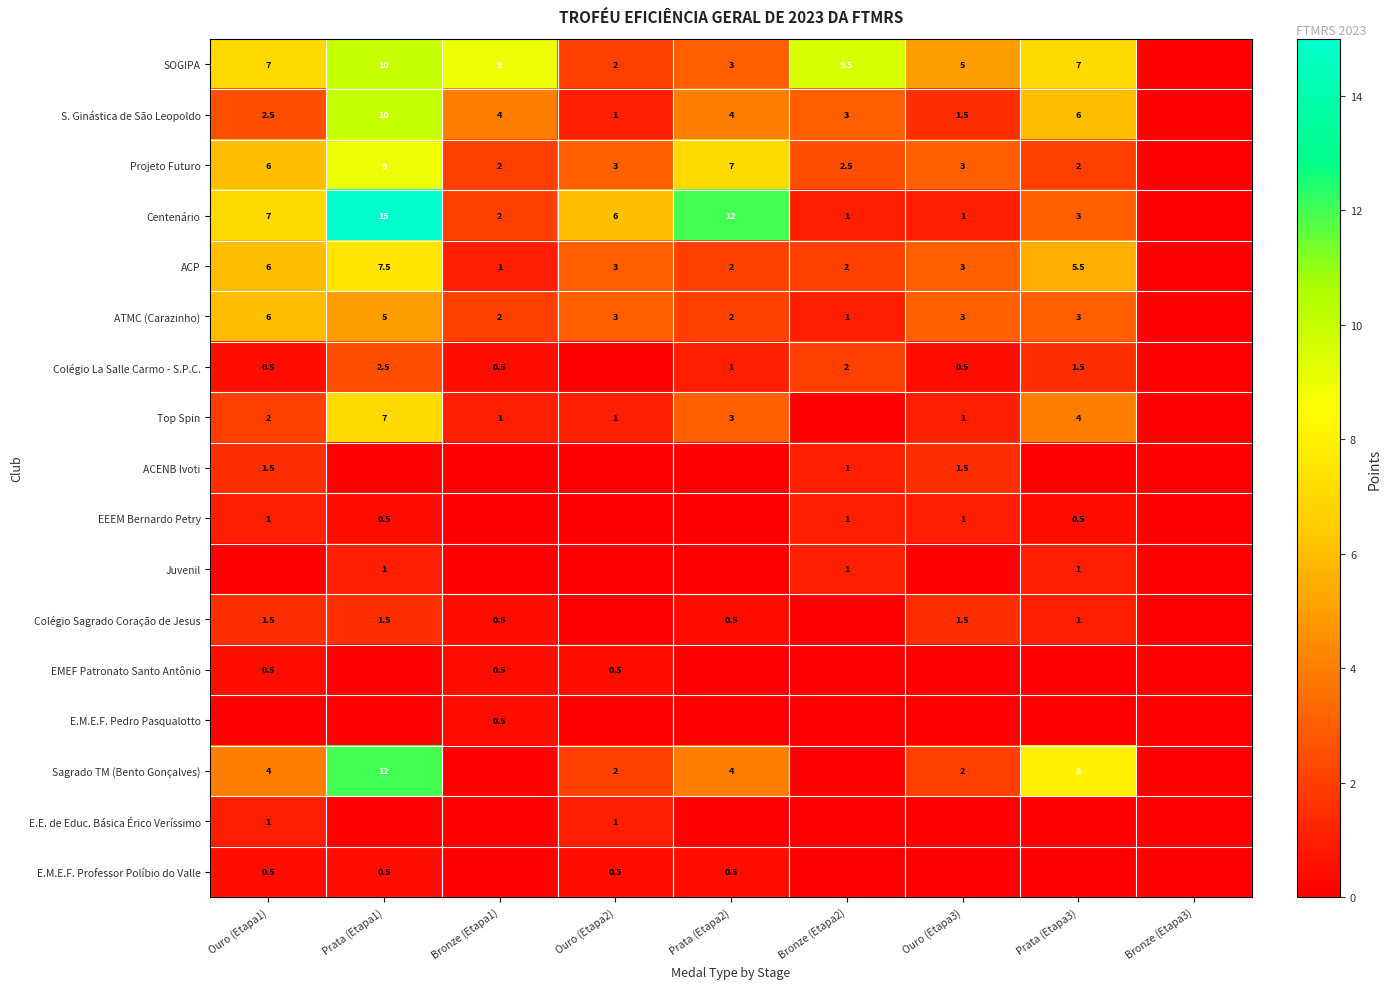

At which category does the chart reach its minimum across all series?

Bronze (Etapa3)